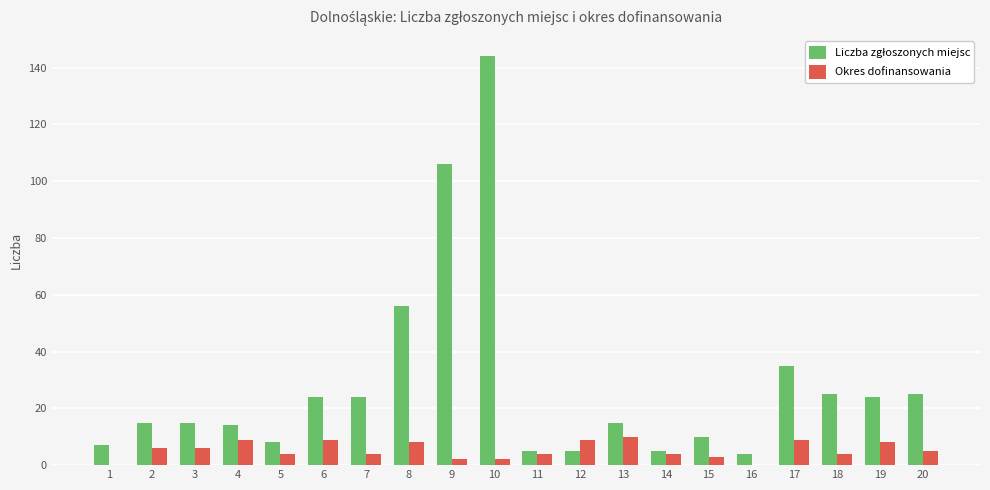

What is the sum of all Okres dofinansowania values?

106